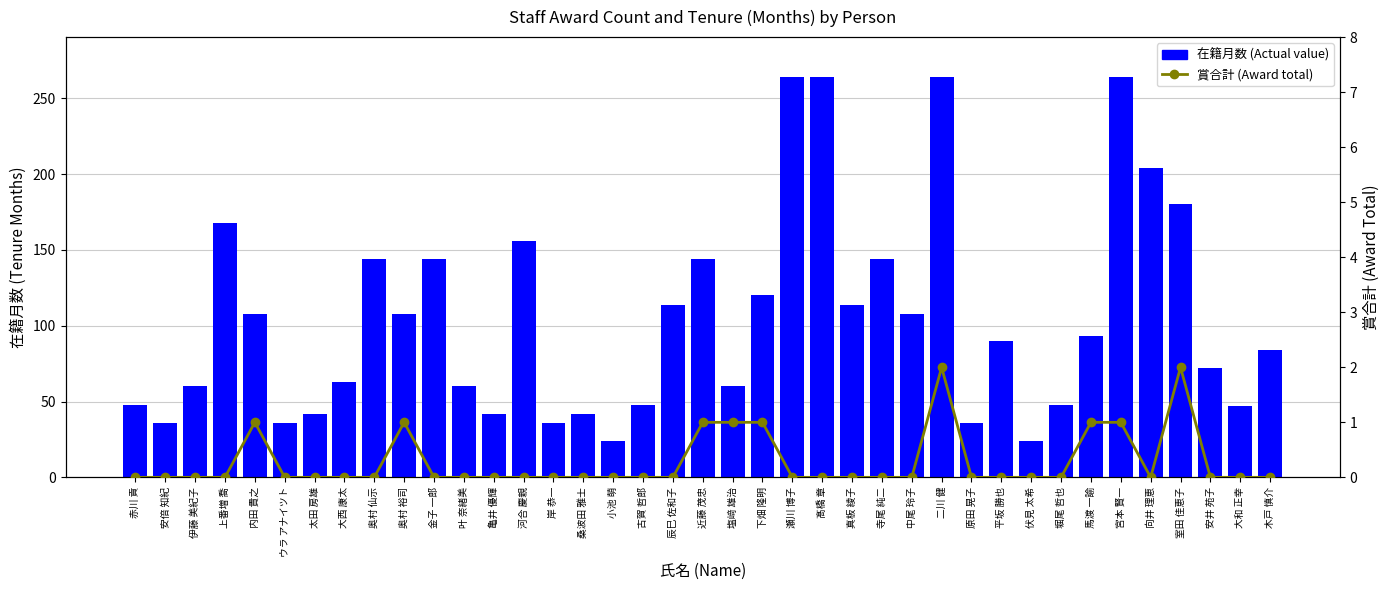

What is the label of the 14th bar from the left?

河合 慶親